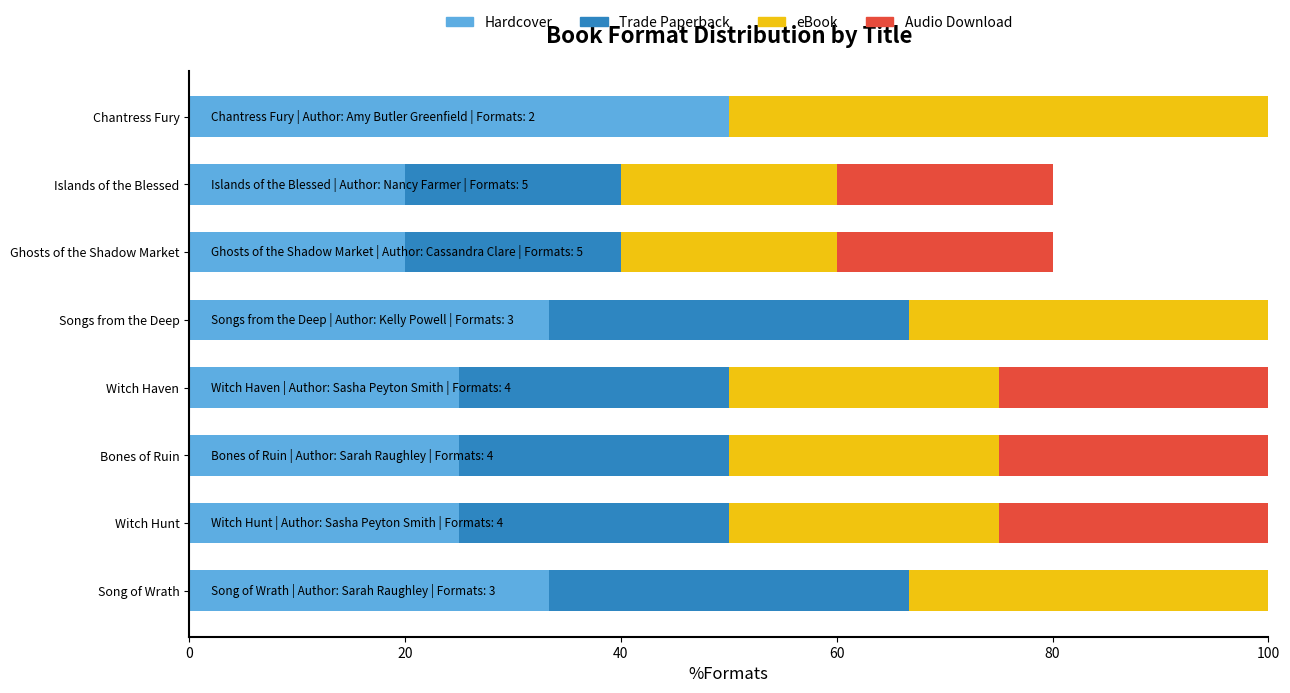

True or false: Hardcover has a value of 28.0 at Islands of the Blessed.

False